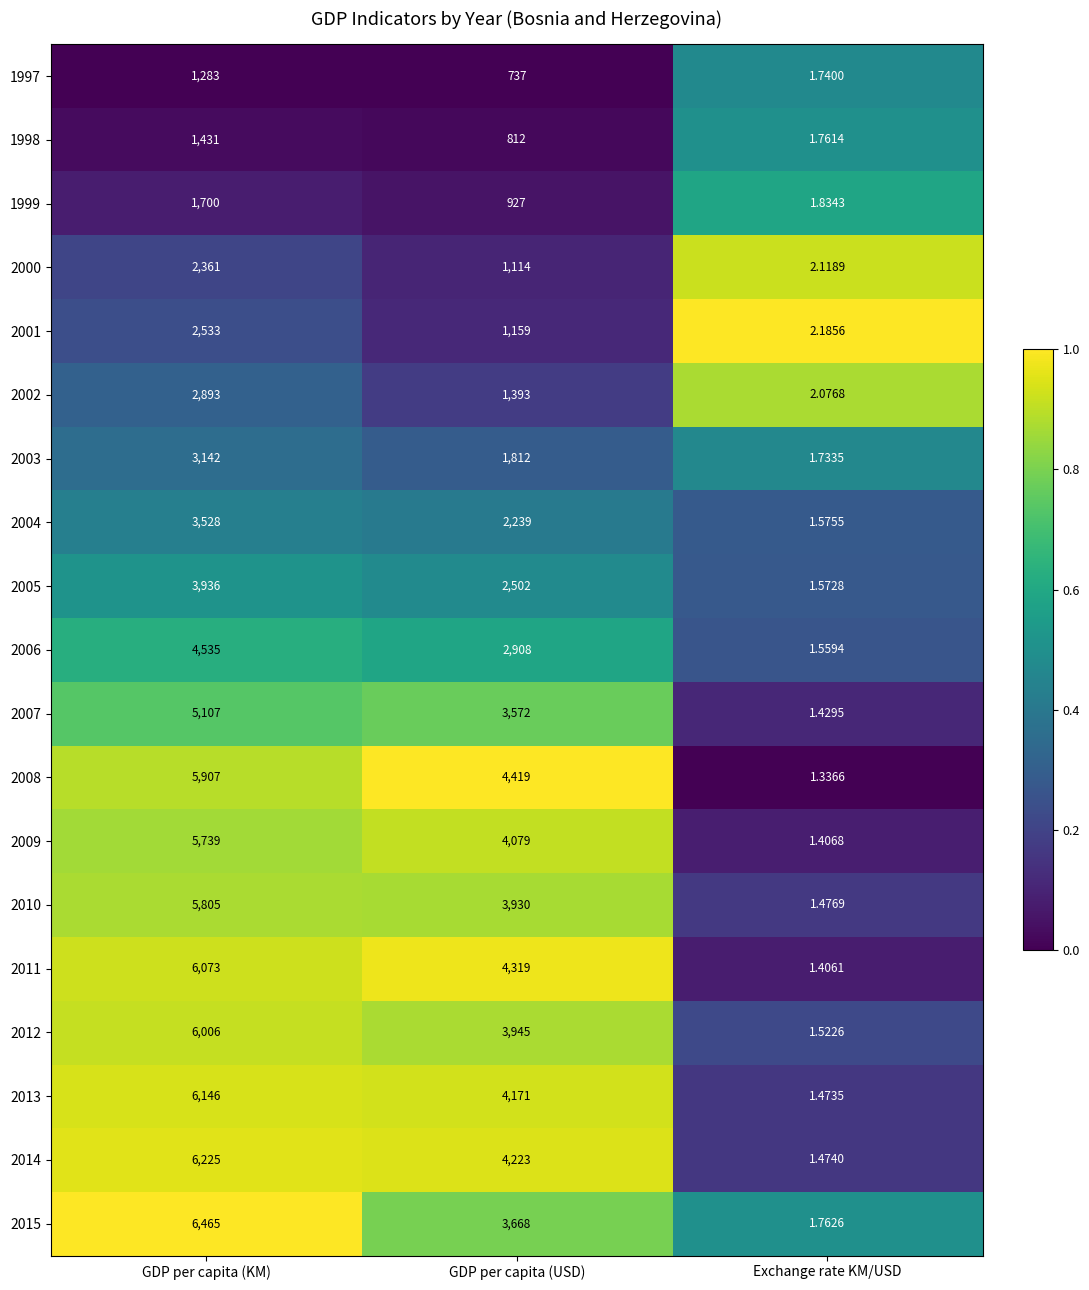

Rank the categories by 1998 value from lowest to highest.

Exchange rate KM/USD, GDP per capita (USD), GDP per capita (KM)